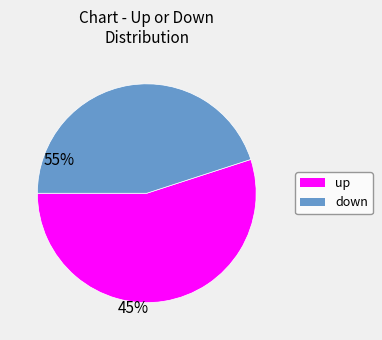

Do up and down together represent more than half of the pie?

Yes